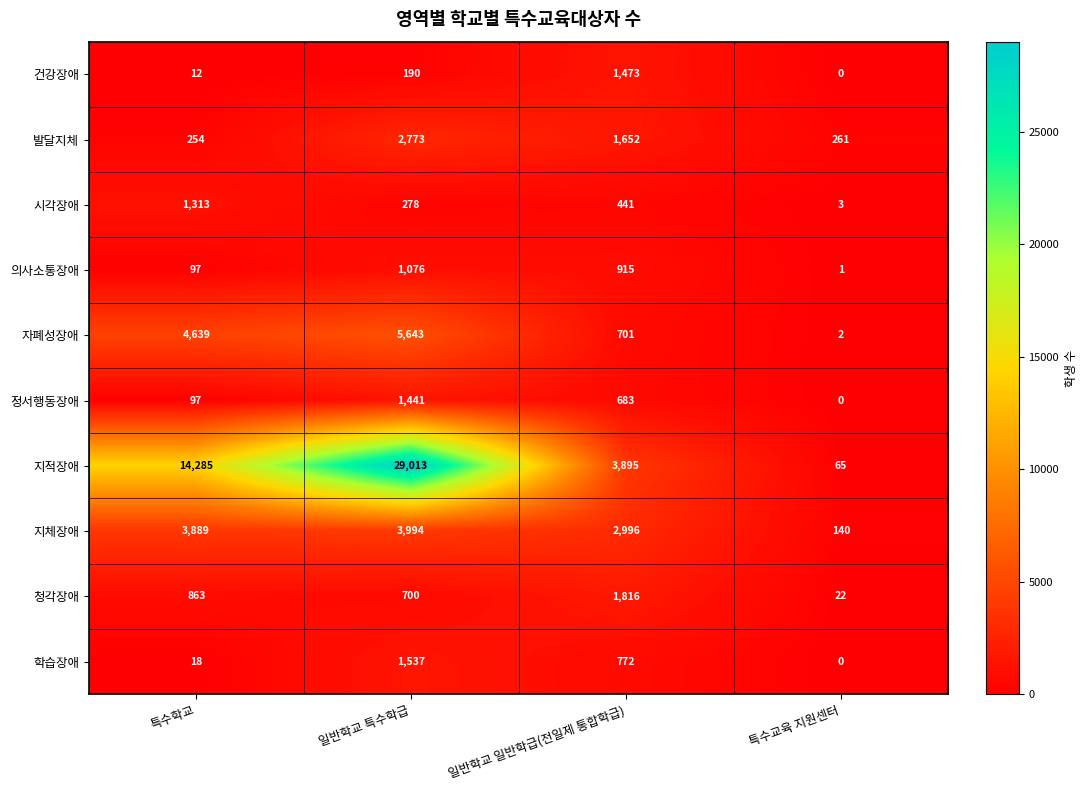

At which category does the chart reach its peak across all series?

일반학교 특수학급